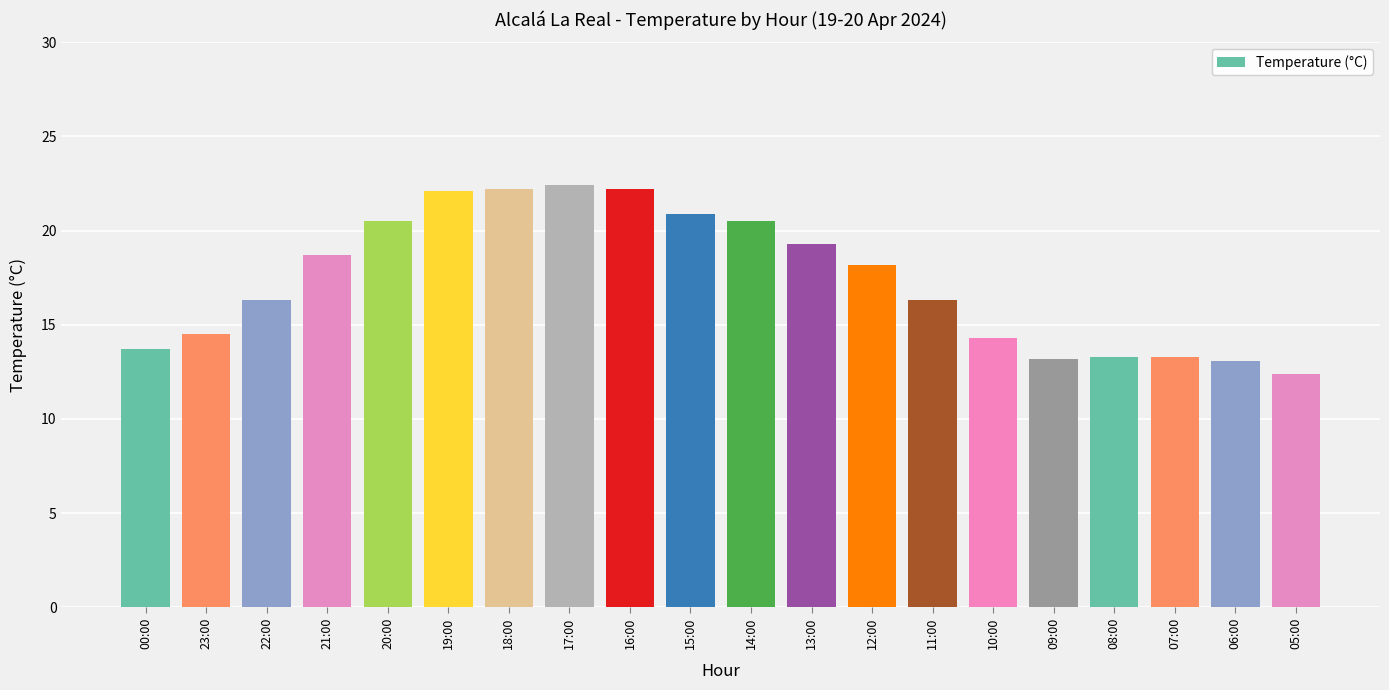

What is the label of the 19th bar from the left?

06:00